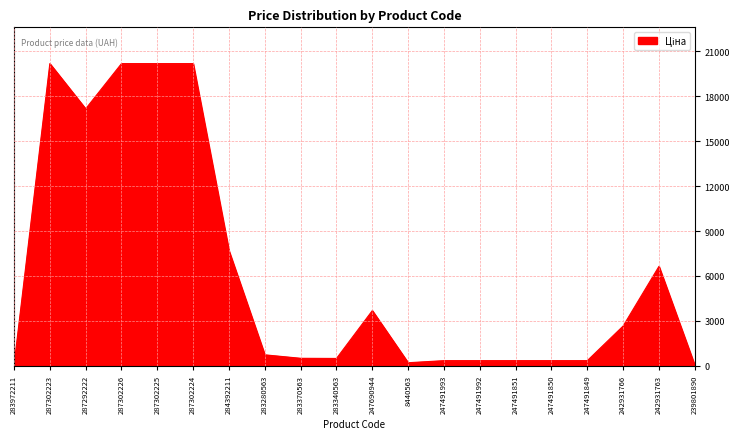

What is the difference between the maximum and minimum values?

20153.9